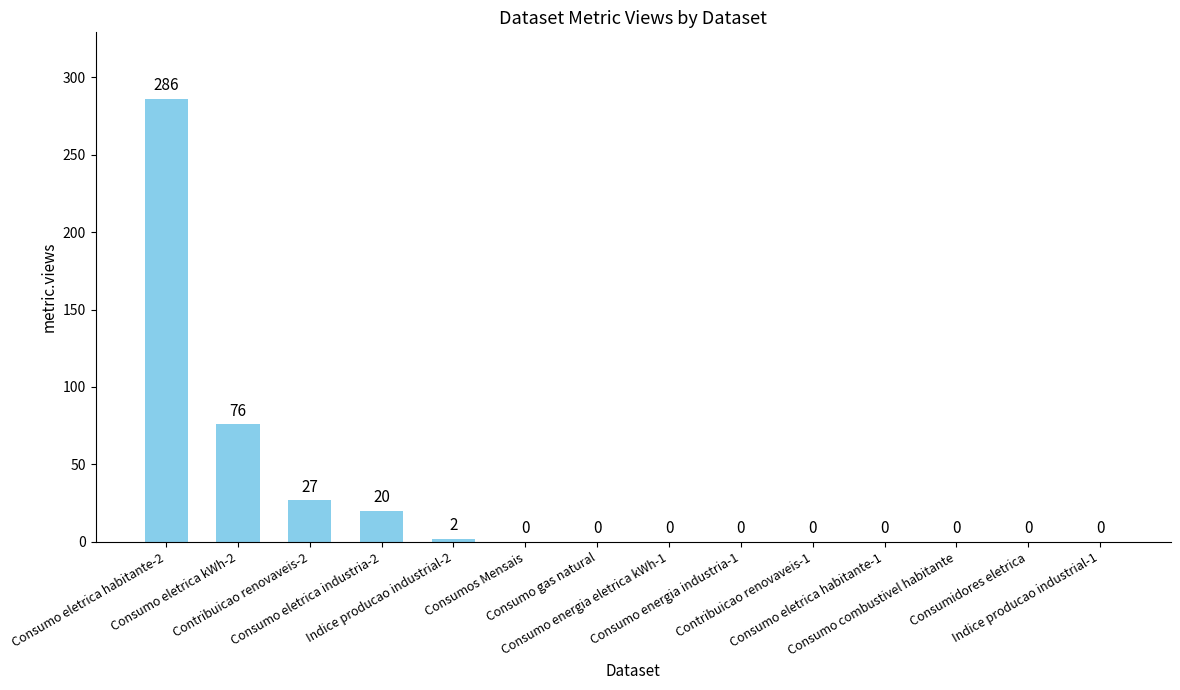

What is the maximum value shown in the chart?

286